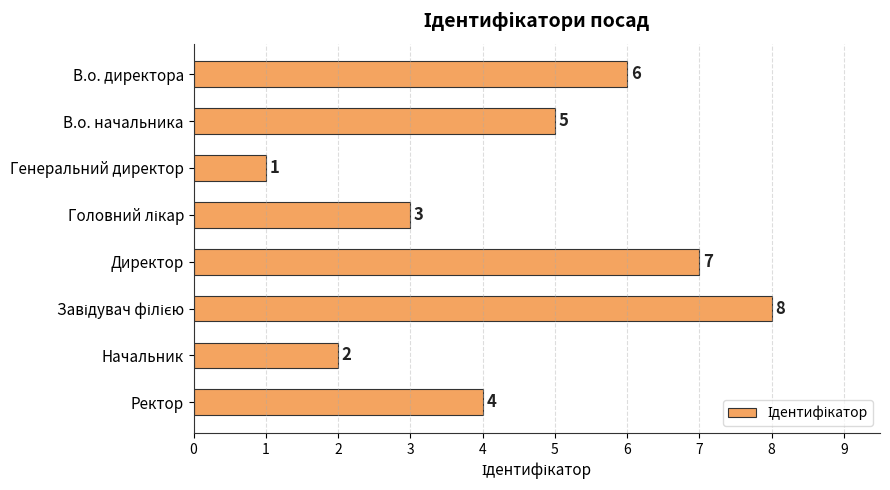

Which label corresponds to the smallest value in the chart?

Генеральний директор